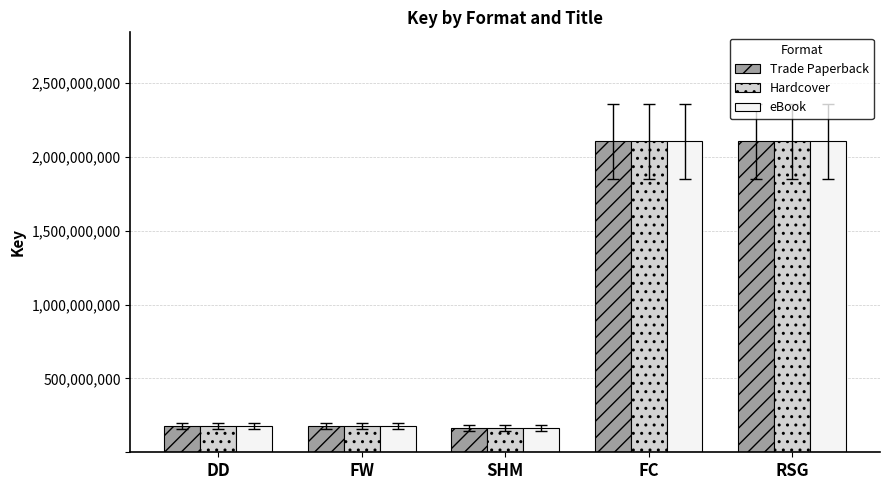

What is the sum of all eBook values?

4731637032